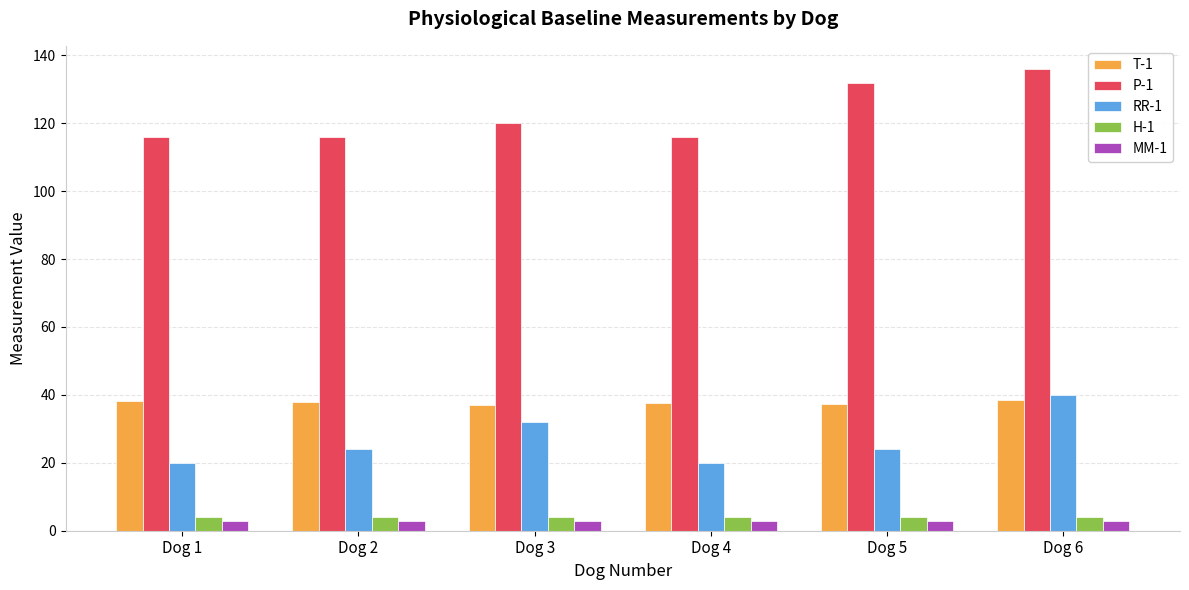

What is the value of the H-1 bar at the 3rd from the left?

4.0